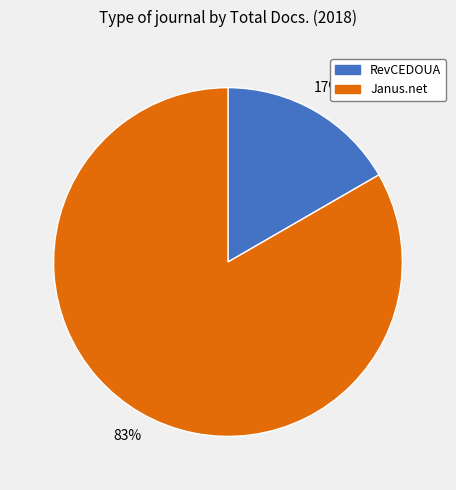

What is the largest slice in the pie chart?

Janus.net